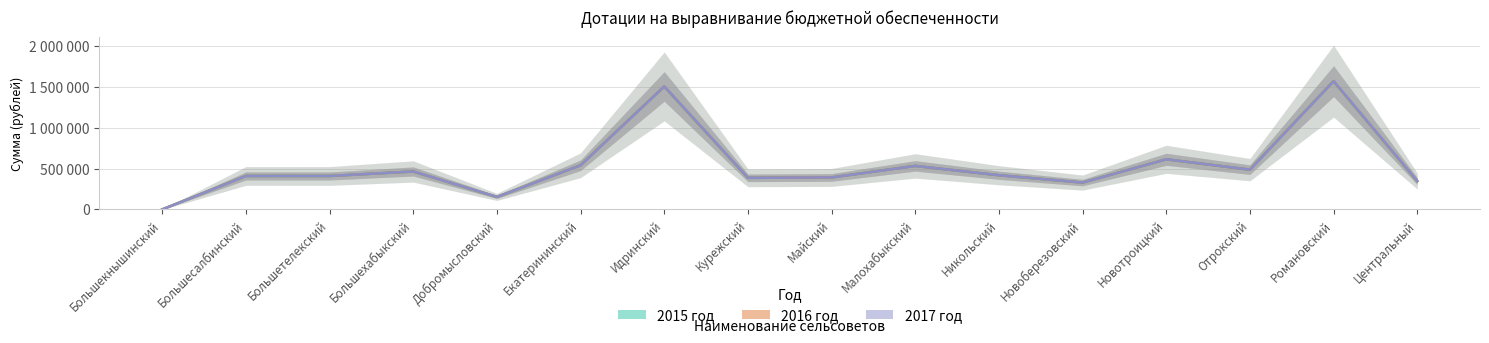

True or false: 2015 год has more than 0 points higher than both neighbors.

True